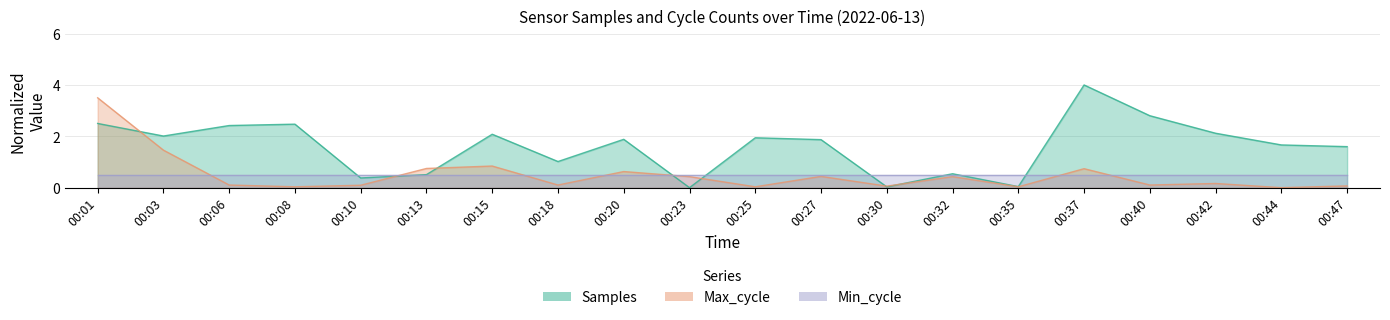

What is the maximum value for Samples?

4.0